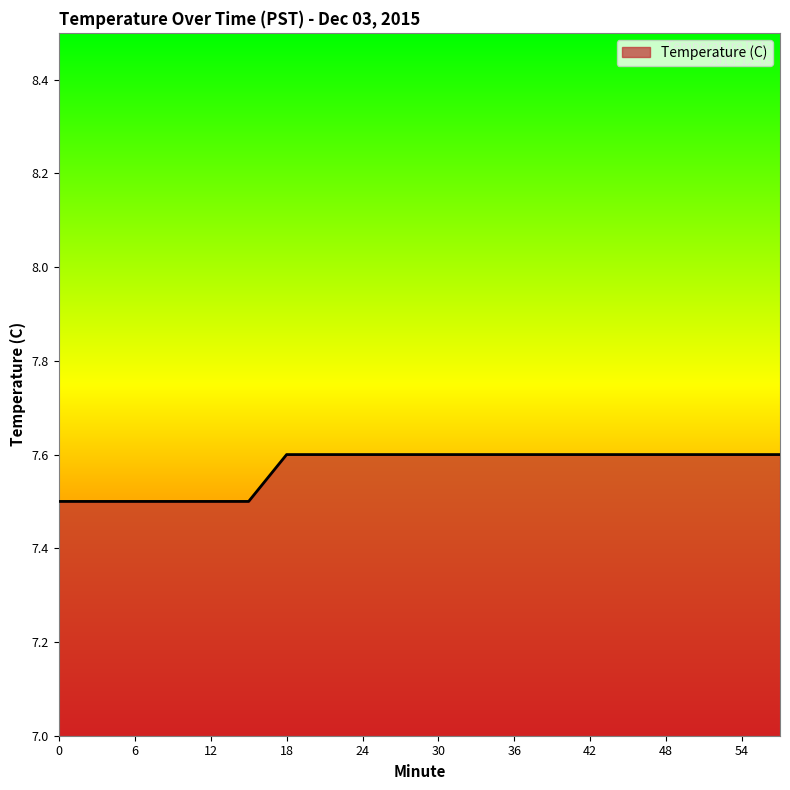

What is the minimum value shown in the chart?

7.5